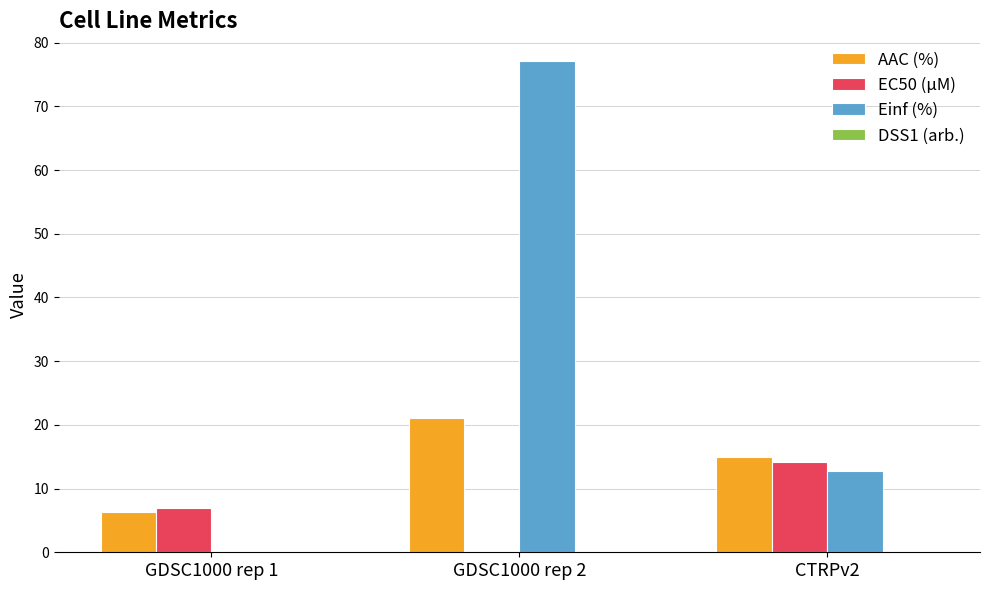

What is the difference between the EC50 (µM) values at GDSC1000 rep 1 and CTRPv2?

7.2